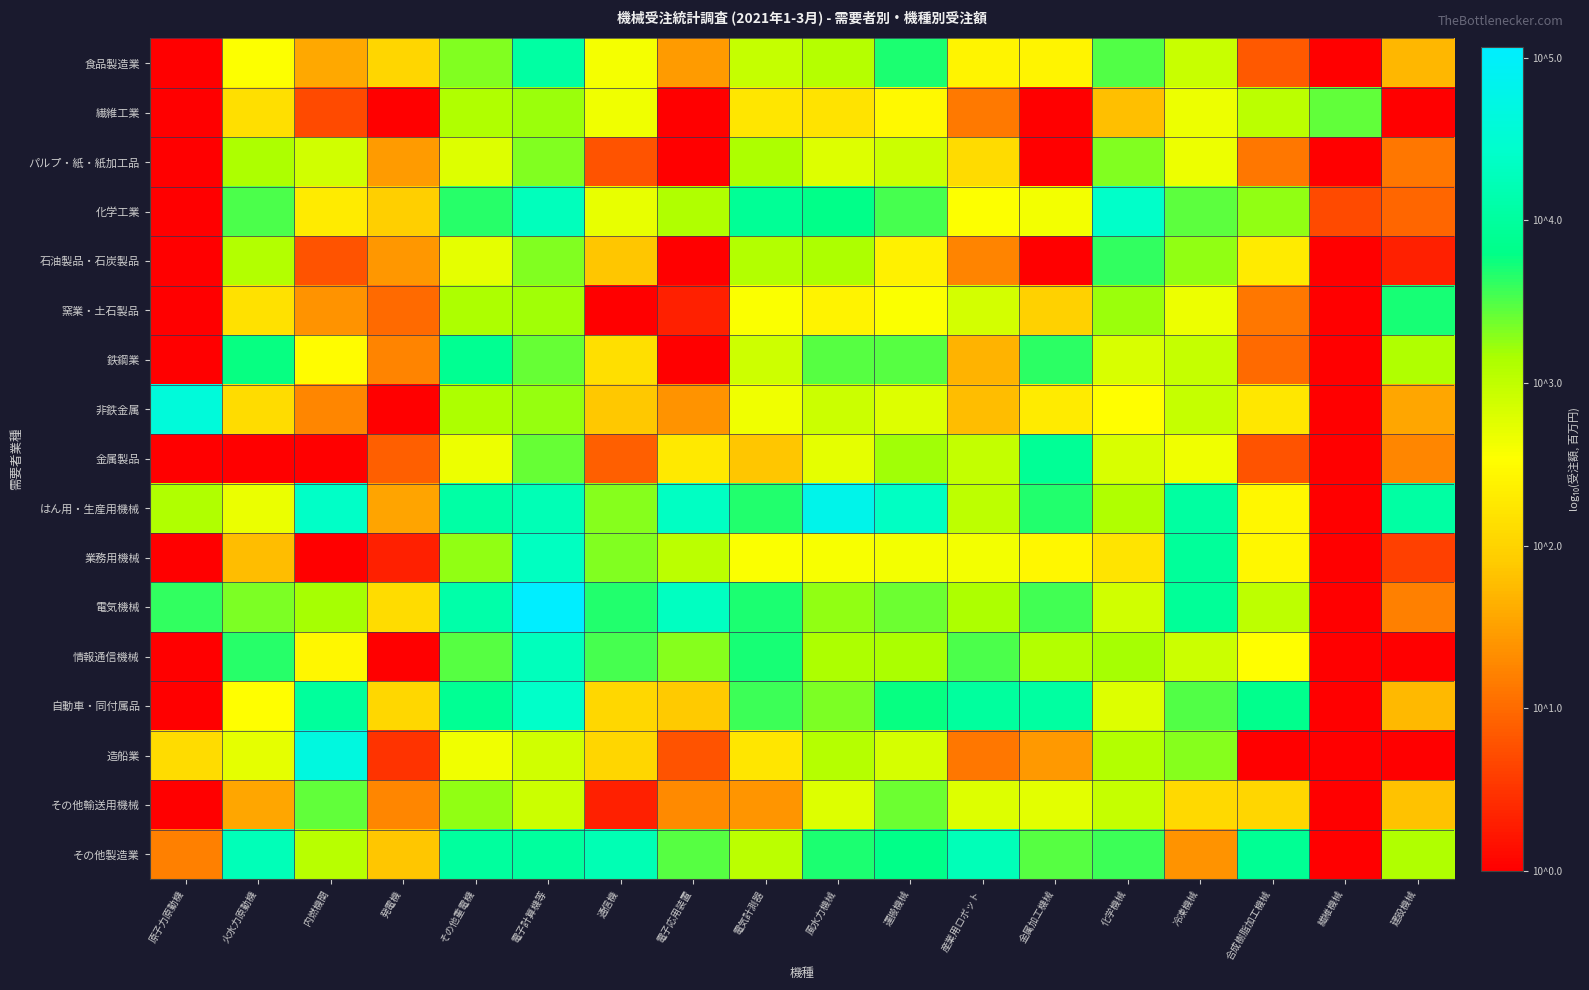

At which category does the chart reach its minimum across all series?

原子力原動機